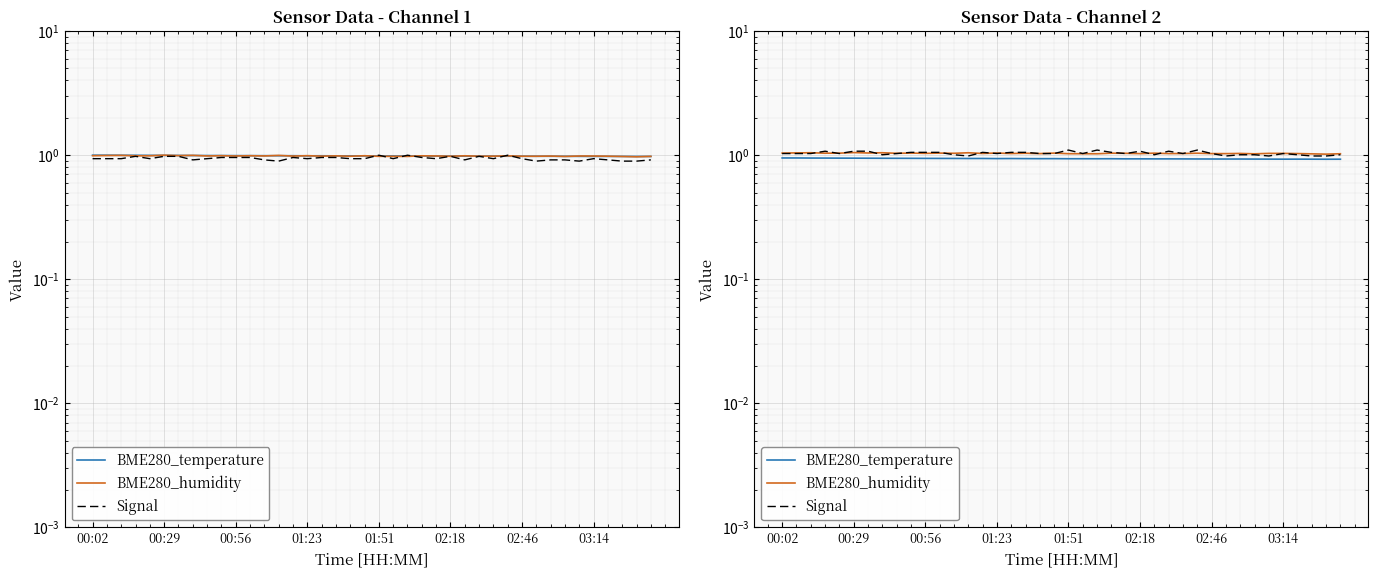

True or false: Signal has more than 1 interior local peaks.

True